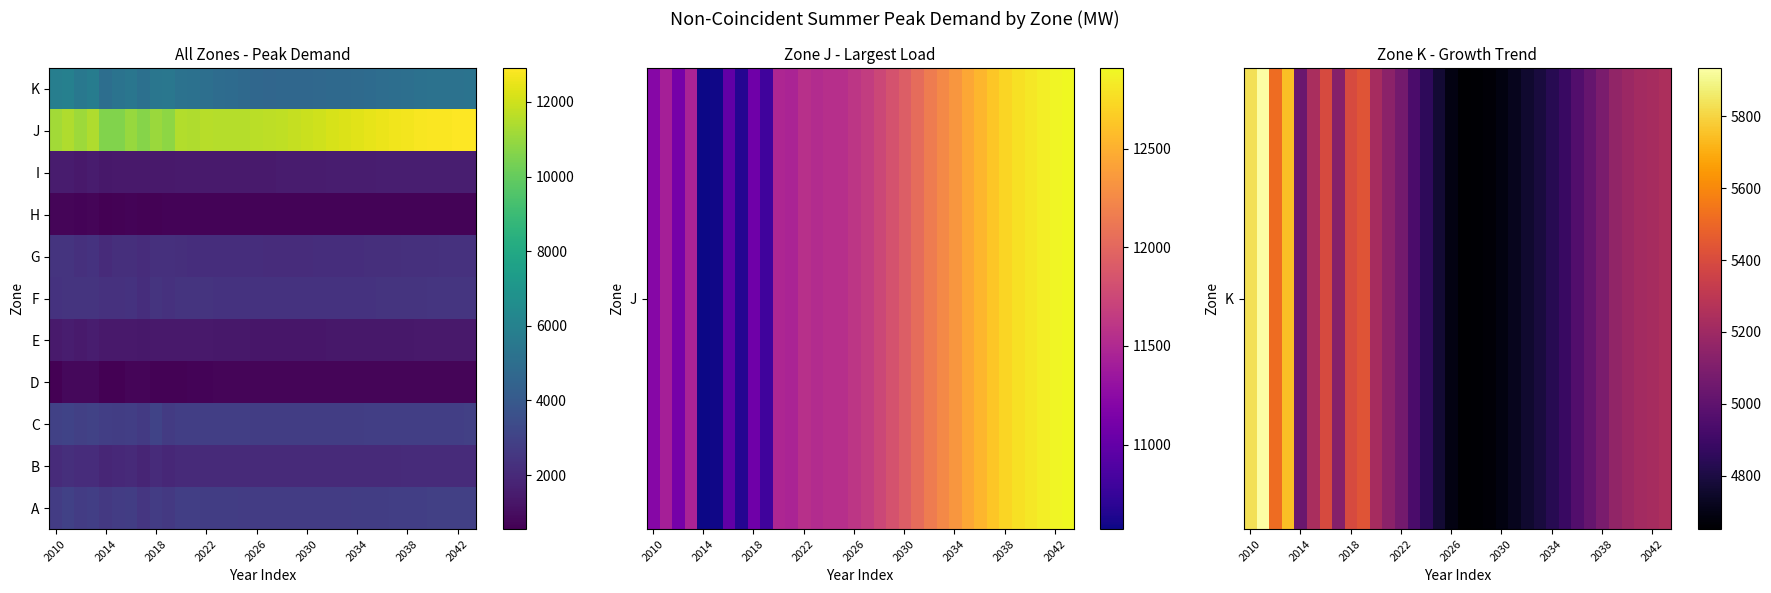

Count the number of data series in this chart.

11